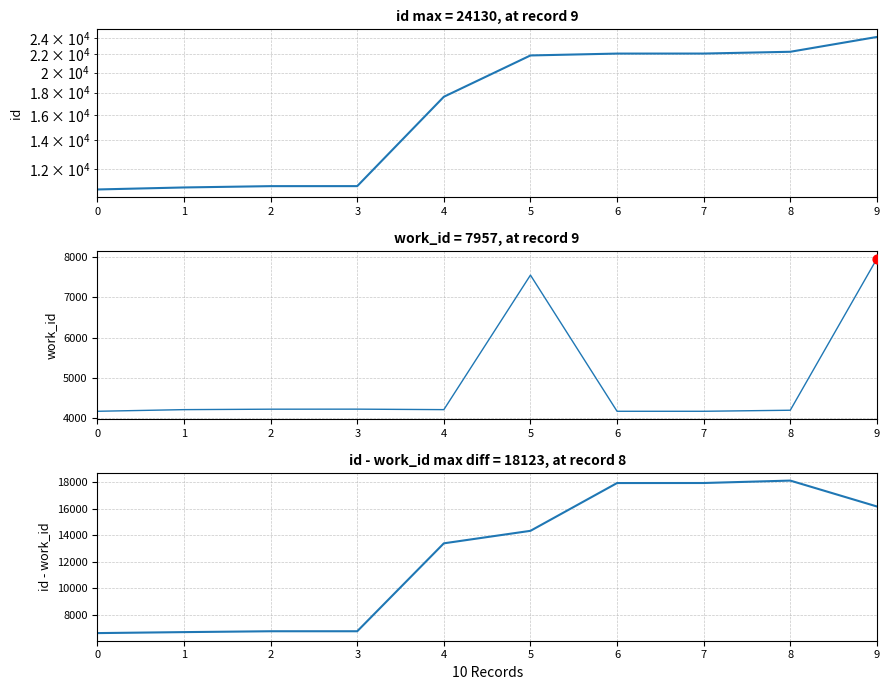

Which series contains the lowest Y value?

work_id